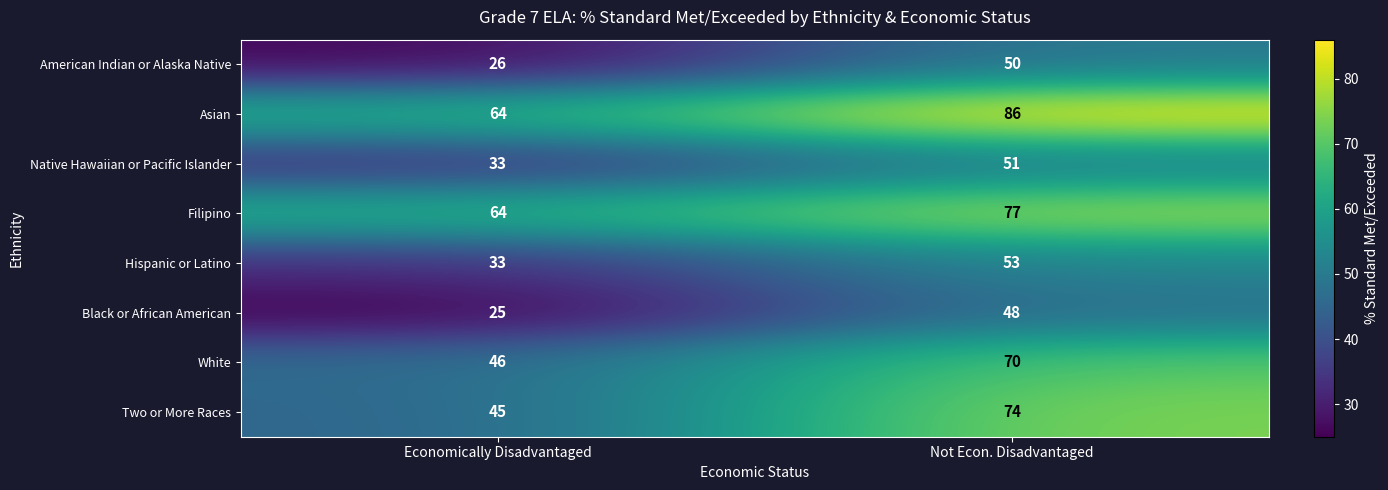

What is the approximate value of Native Hawaiian or Pacific Islander at Not Econ. Disadvantaged, to the nearest 10?

50